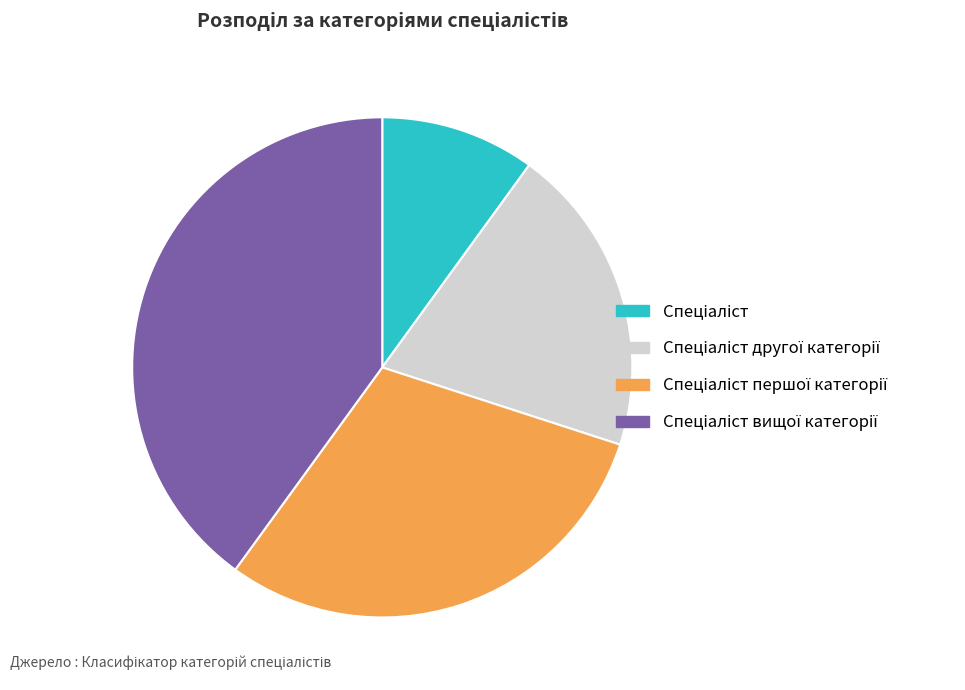

Does any single category account for the majority?

No